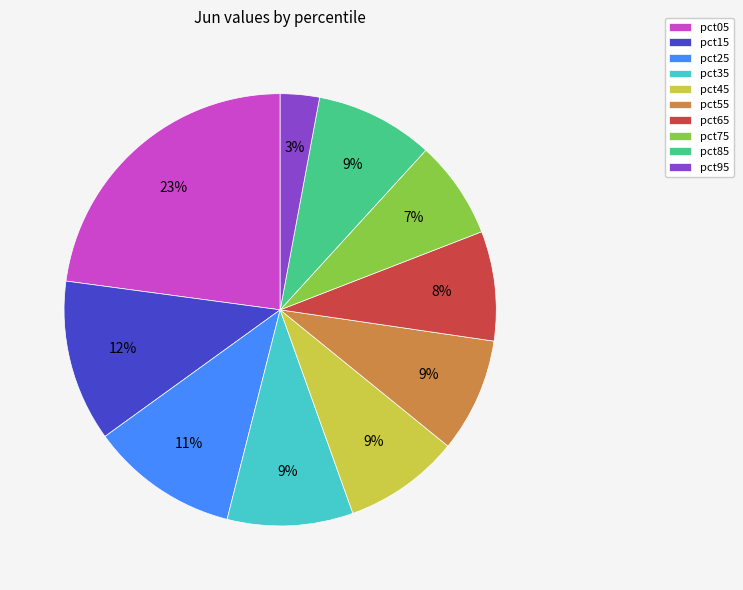

To the nearest percent, what percentage of the pie is pct25?

11%